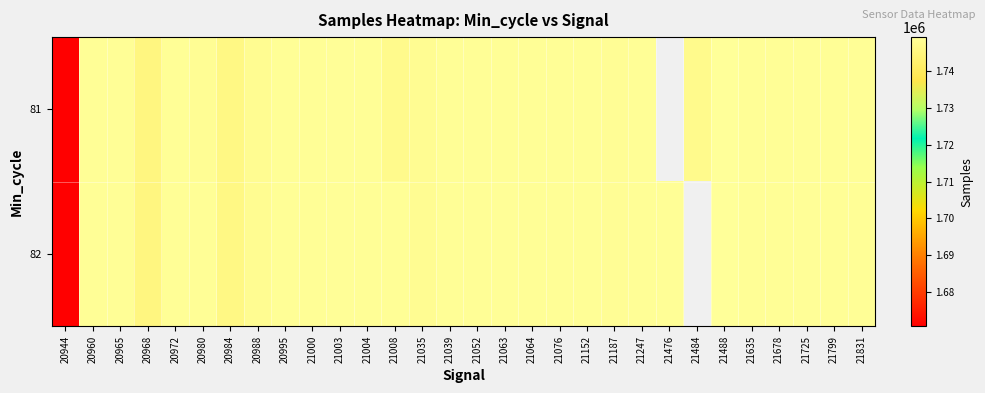

Which category has the lowest value across all series?

20944